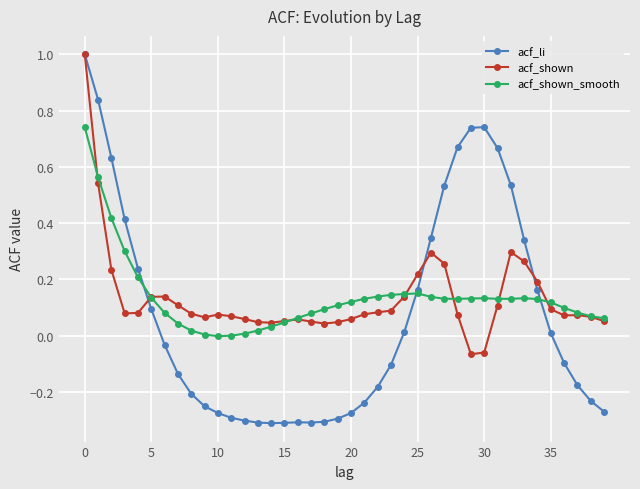

How many negative values does the acf_shown series have?

2